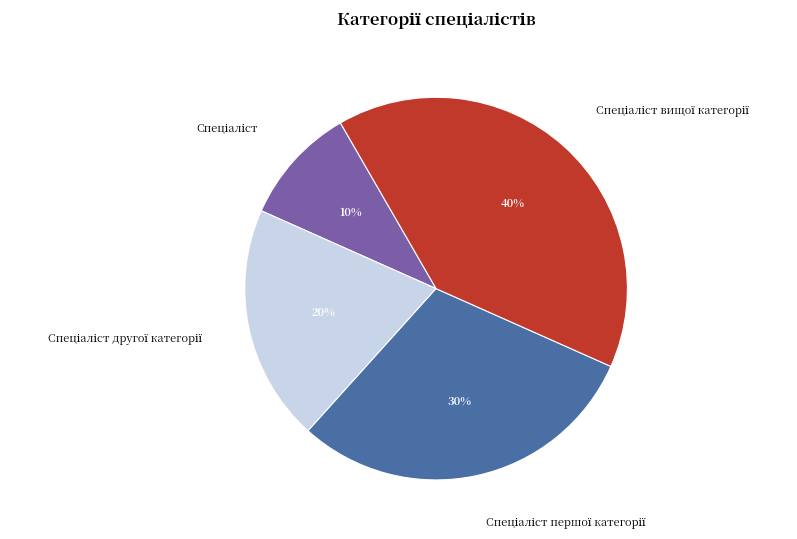

To the nearest percent, what is the difference between the largest and smallest slice percentages?

30%